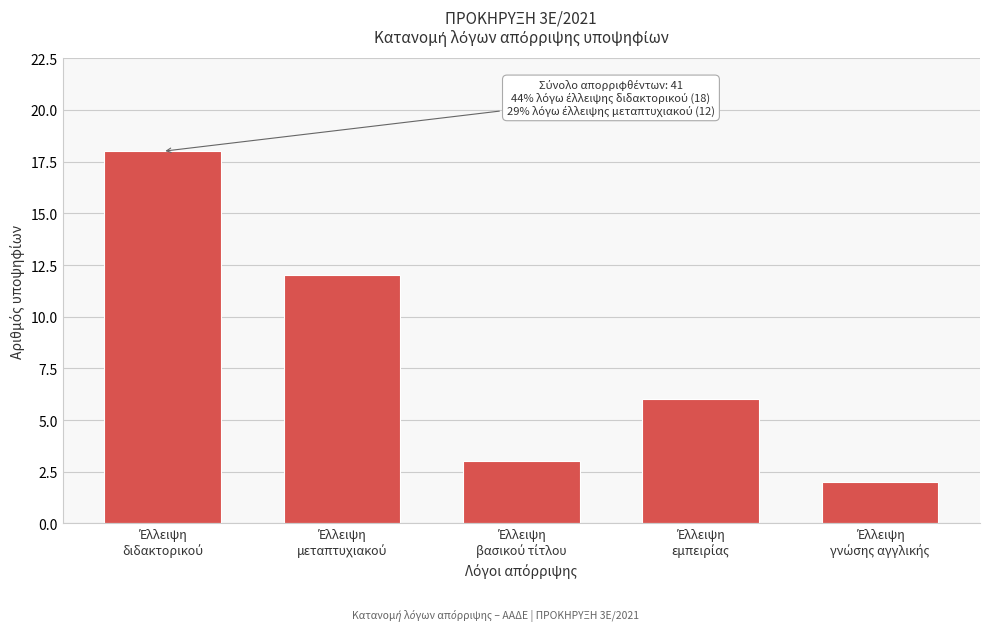

Reading right to left, what are all the values shown in this chart?

2	6	3	12	18